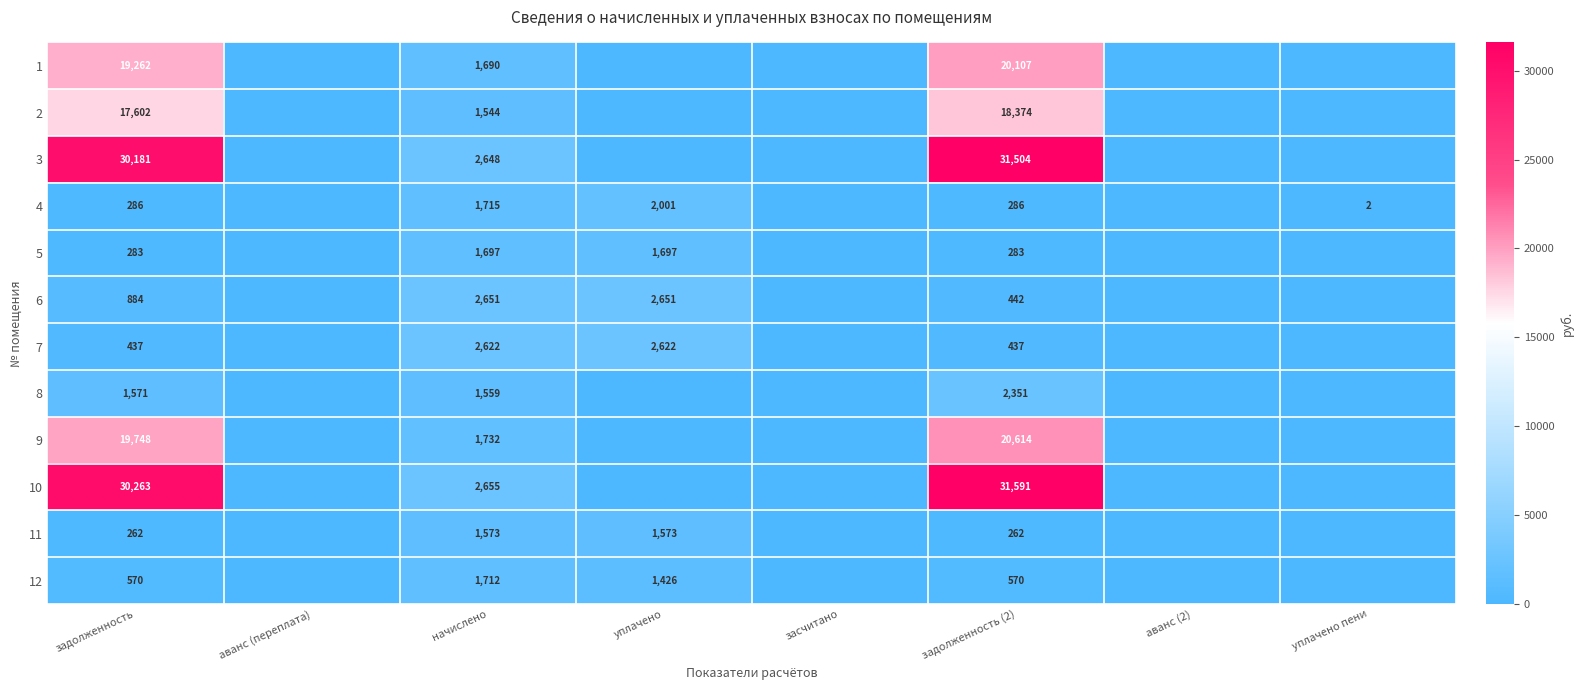

Is the value of 5 at задолженность greater than the value of 2 at задолженность (2)?

No